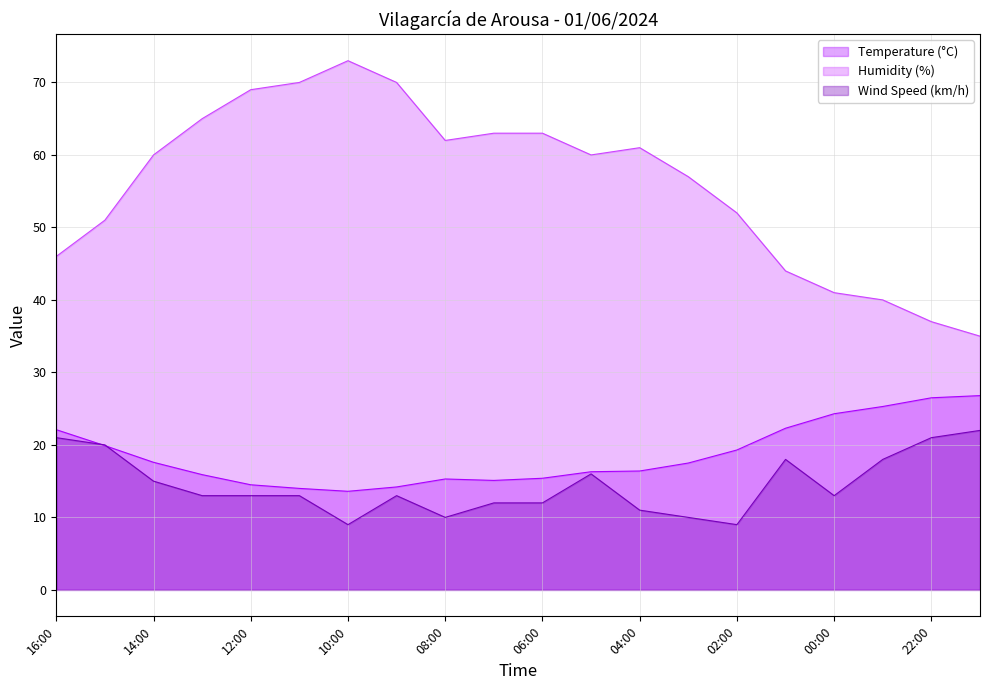

At which category does the chart reach its peak across all series?

10:00